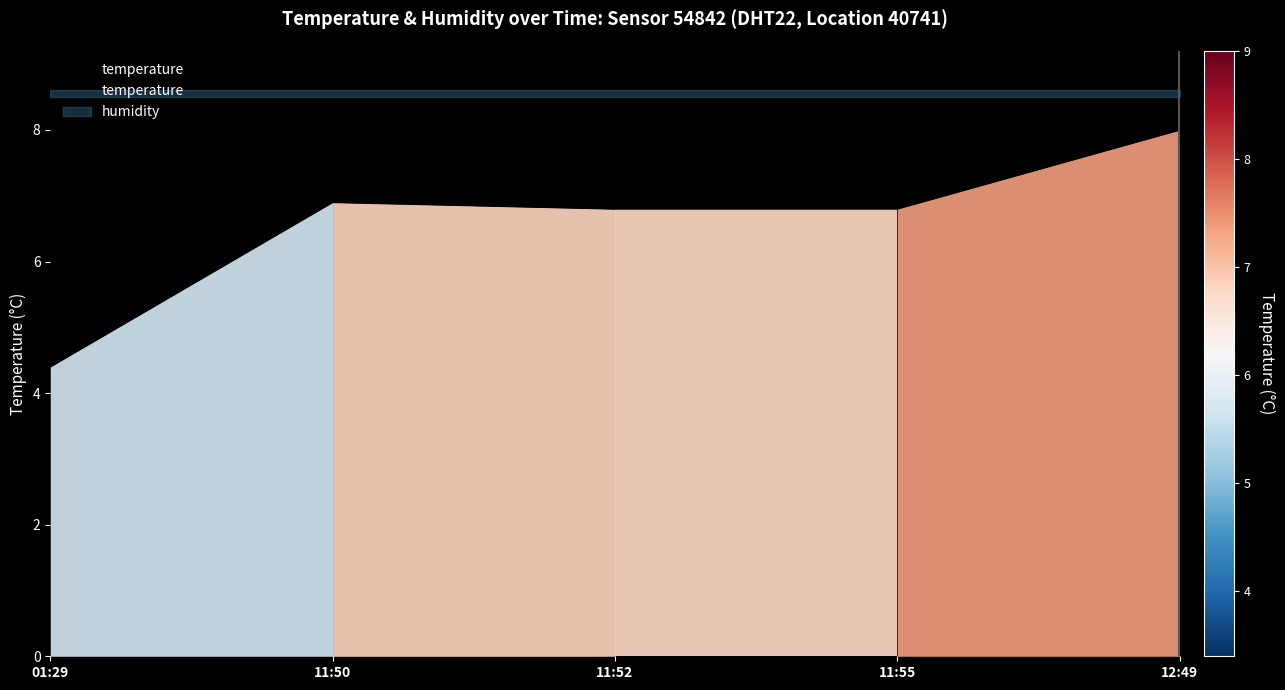

What is the label of the 2nd point from the right?

11:55